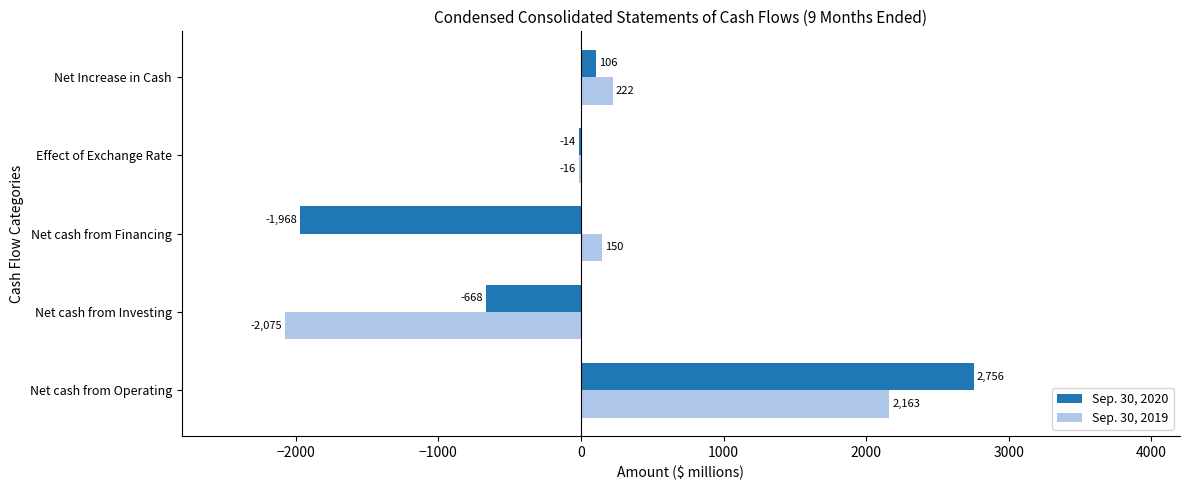

Is it true that Sep. 30, 2020 equals 2756 at Net cash from Operating?

True